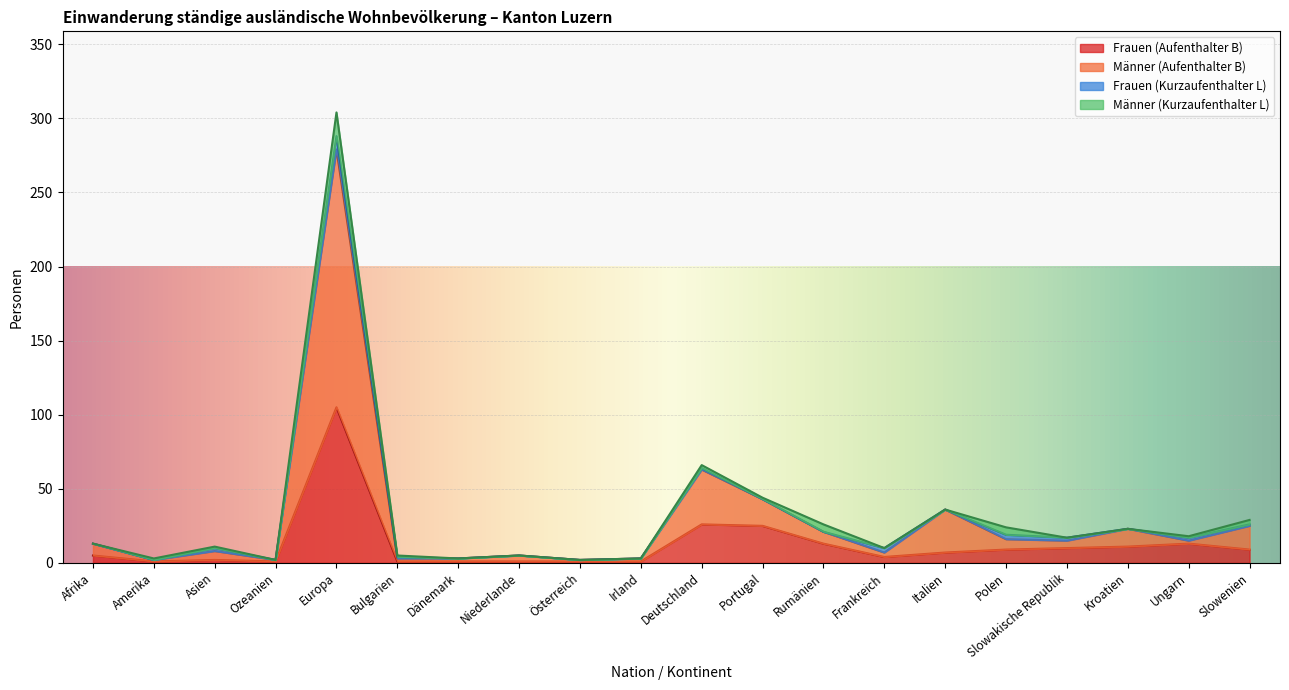

Which series has the largest total across all categories?

Männer (Aufenthalter B)